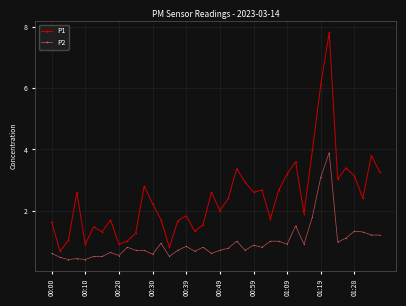

What is the greatest value displayed?

7.8